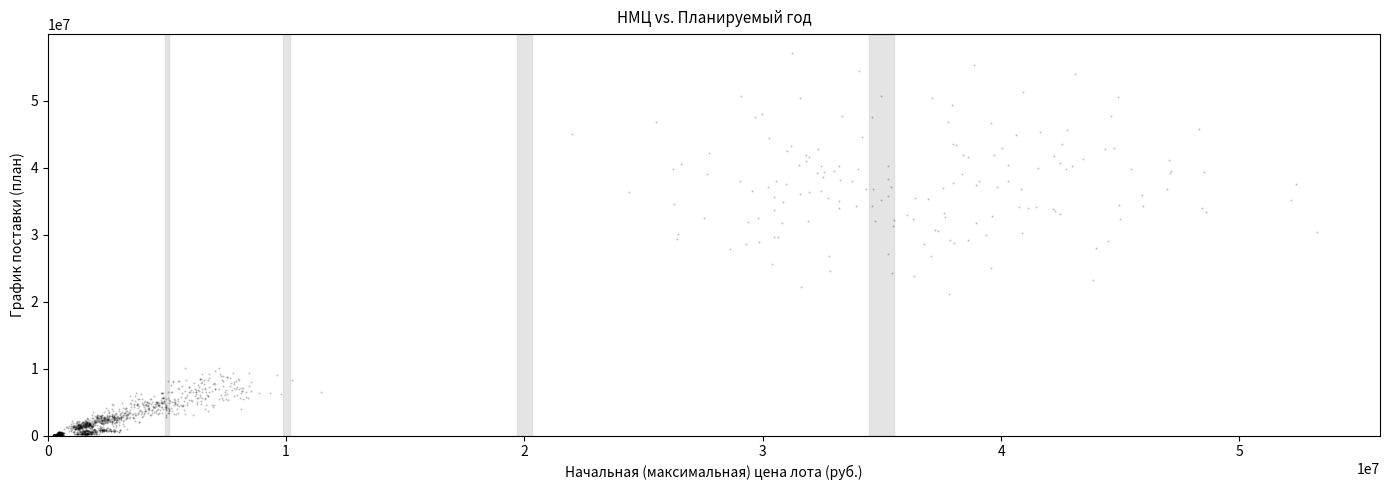

What is the range of Y values (max minus min)?

57024123.2